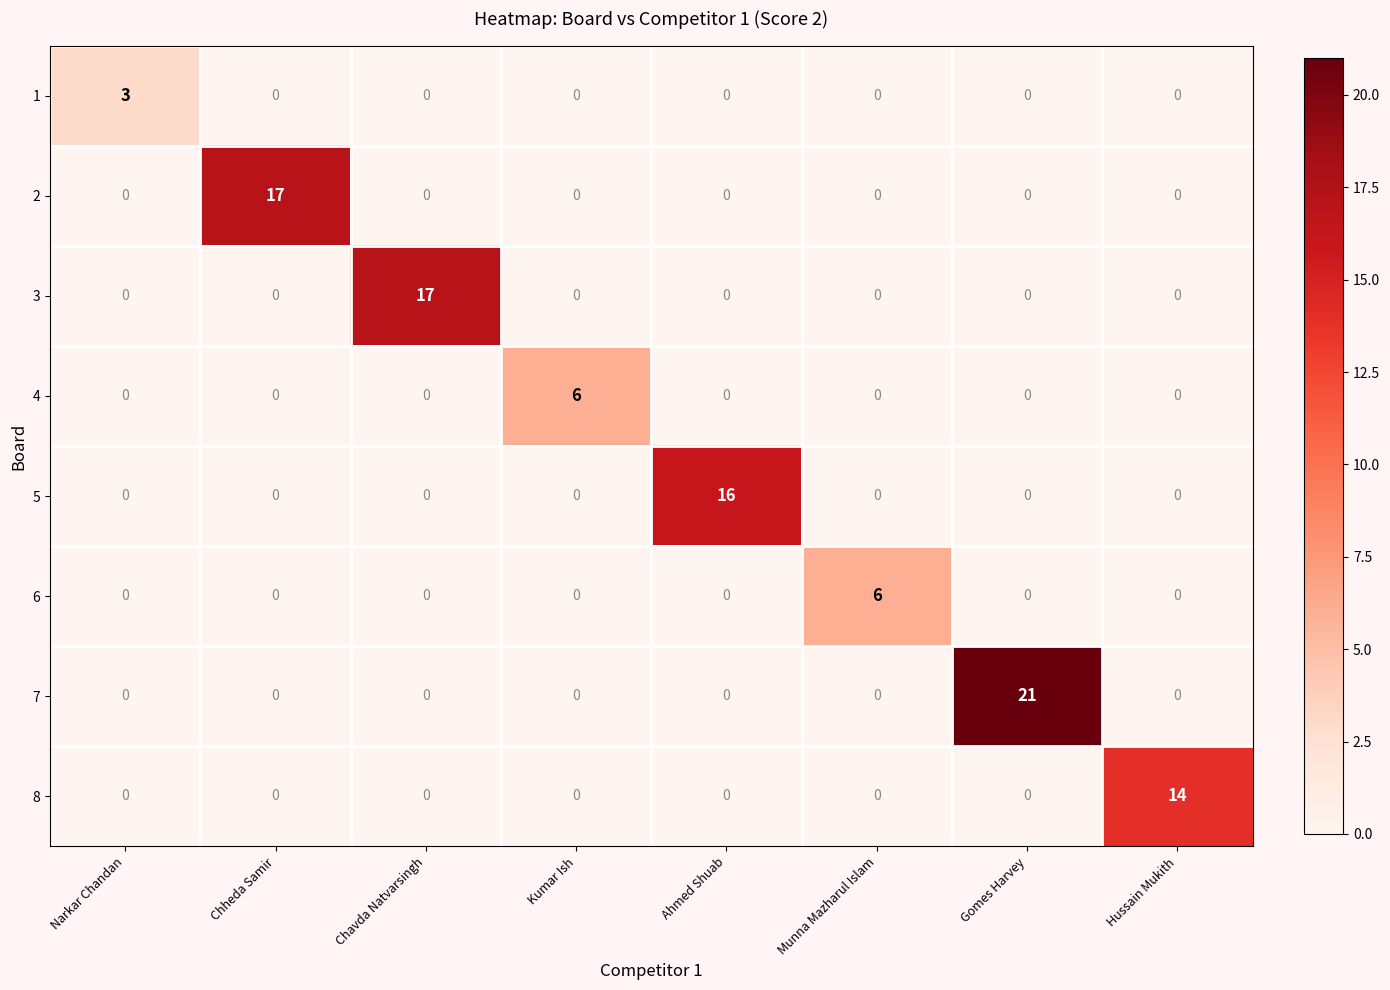

Count the 1 values in the range 0 to 1.

7